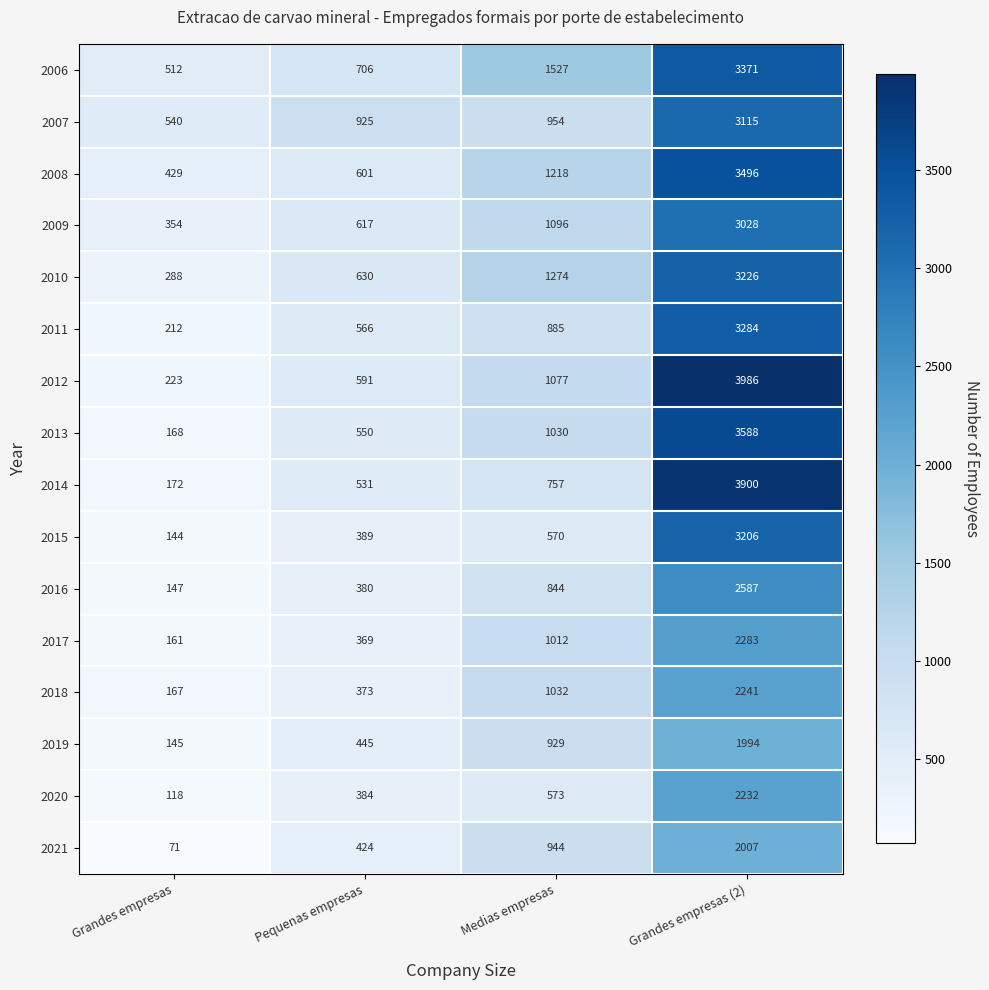

At Grandes empresas (2), list the series in order from largest to smallest.

2012, 2014, 2013, 2008, 2006, 2011, 2010, 2015, 2007, 2009, 2016, 2017, 2018, 2020, 2021, 2019